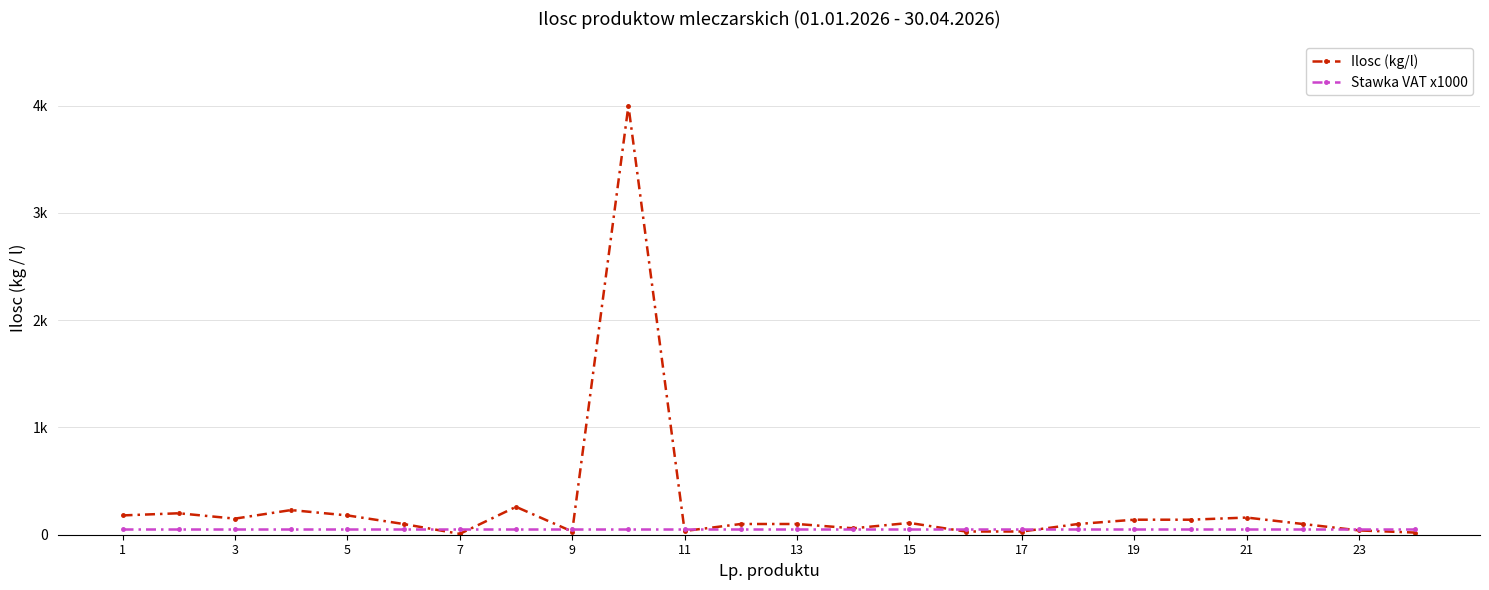

Does the chart have visible grid lines?

Yes